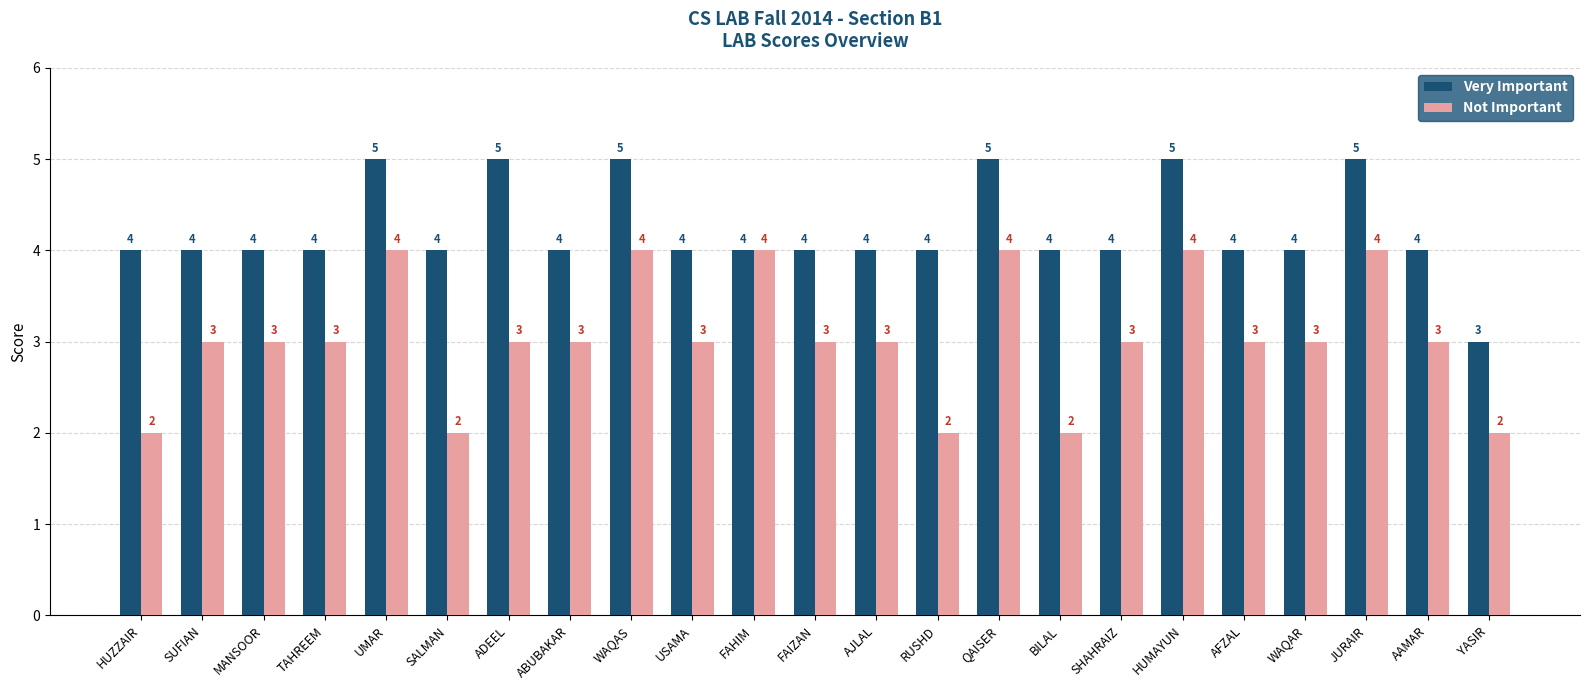

The Not Important series shows 4 at UMAR. True or false?

True